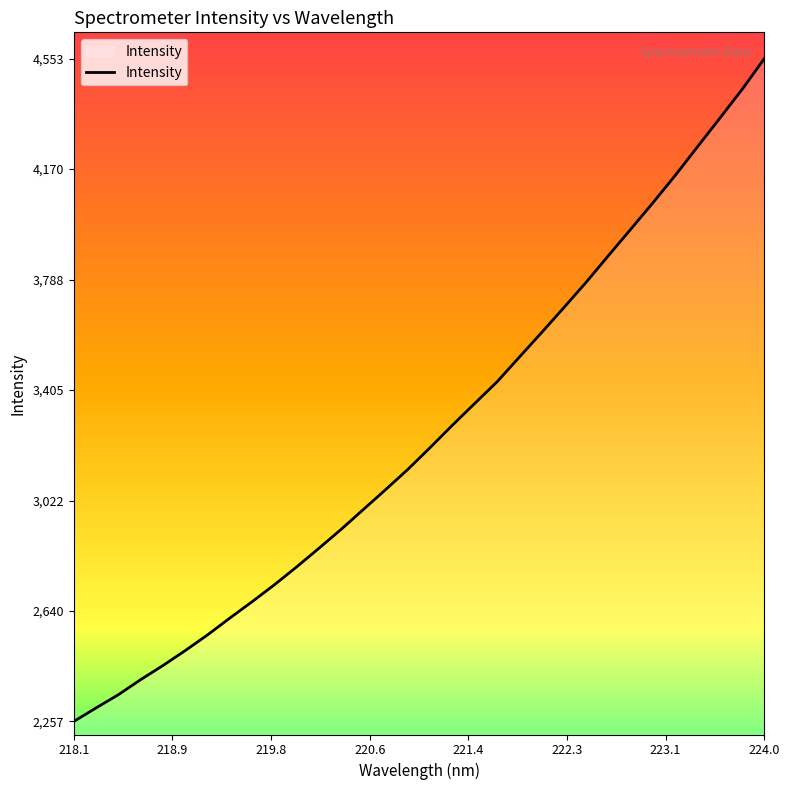

What is the maximum value shown in the chart?

4553.6